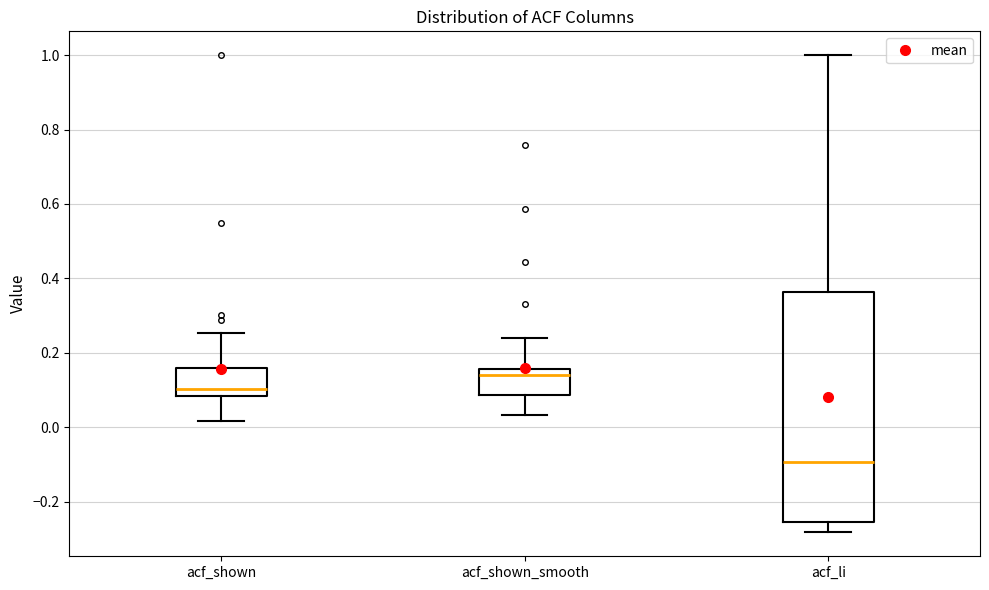

Where does the lower whisker of the box for acf_shown_smooth end on the y-axis? The values are not printed on the chart, so give them approximately, as read against the axis.

0.04